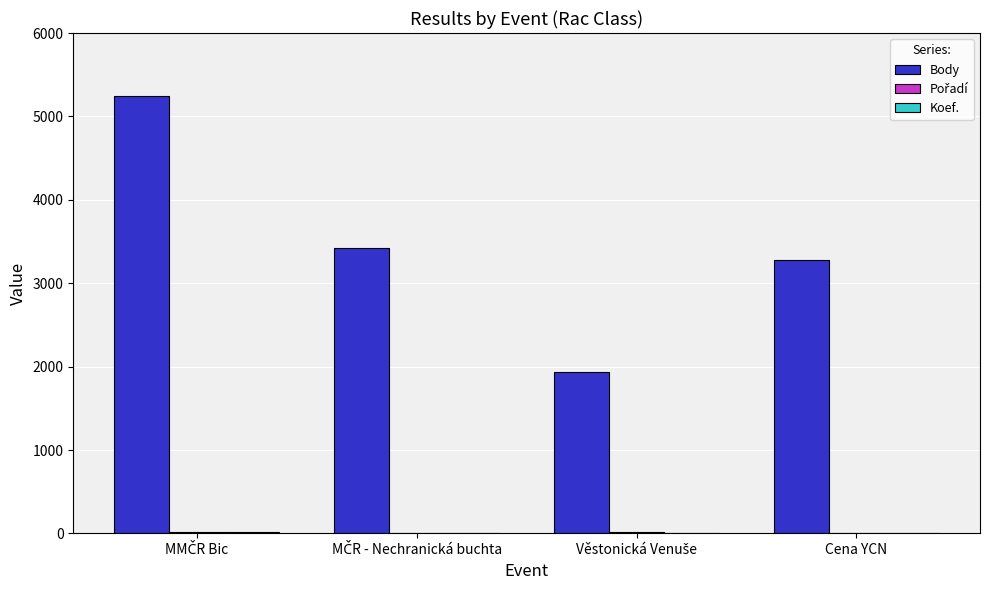

How many series are shown in this chart?

3